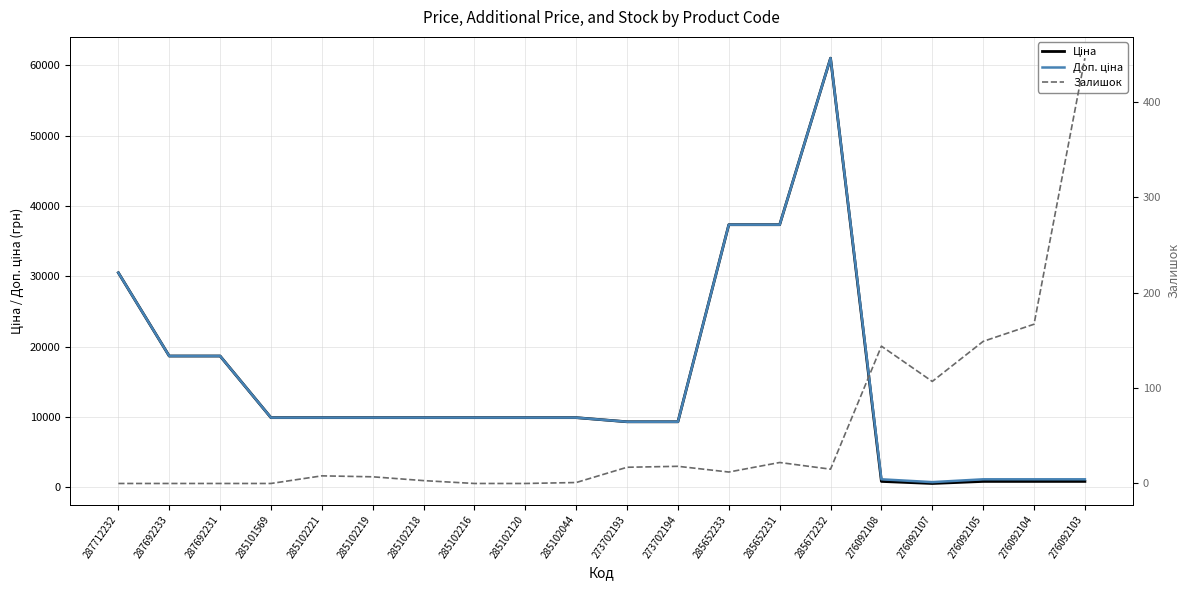

At which category does Ціна reach its first local peak?

285672232